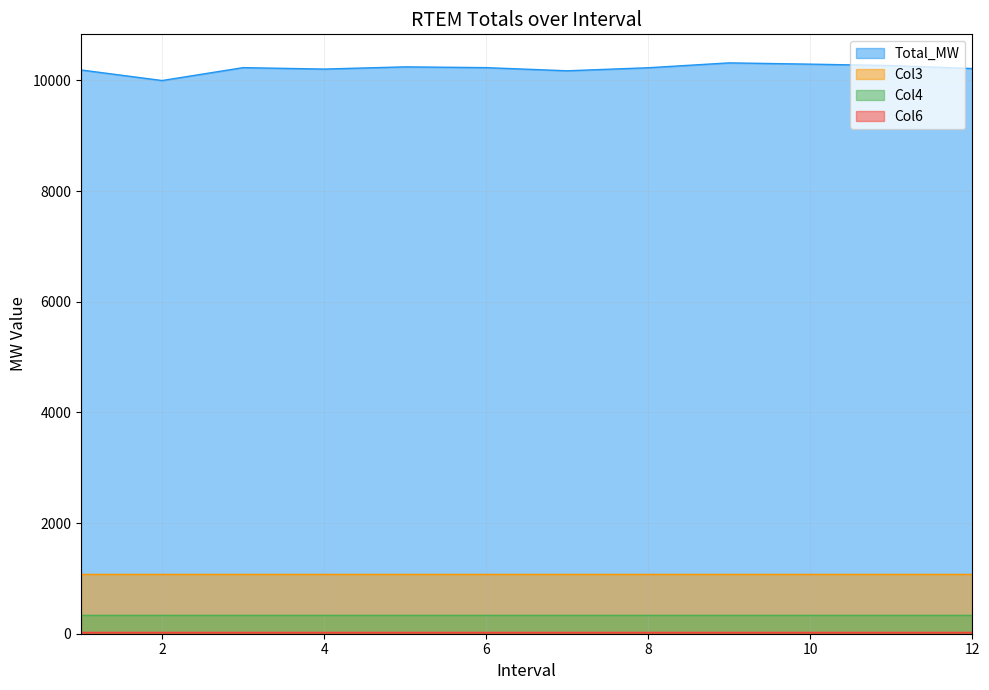

How many data points in Total_MW are less than 10230?

6